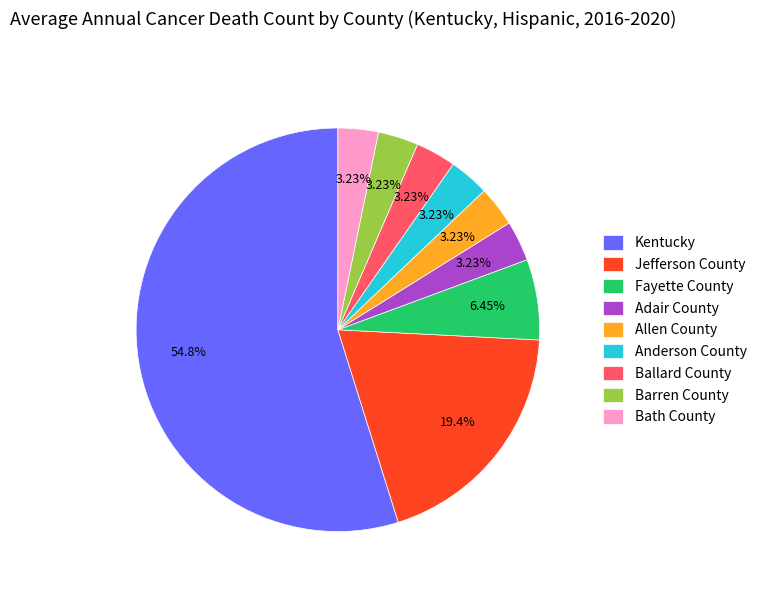

Is there any slice that represents more than half of the pie?

Yes